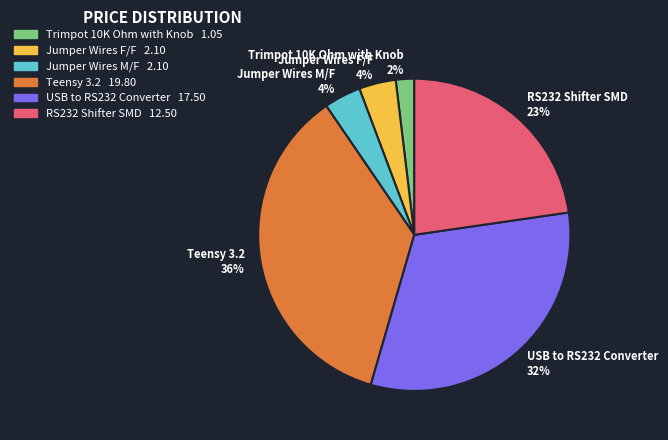

Which slice is the largest?

Teensy 3.2